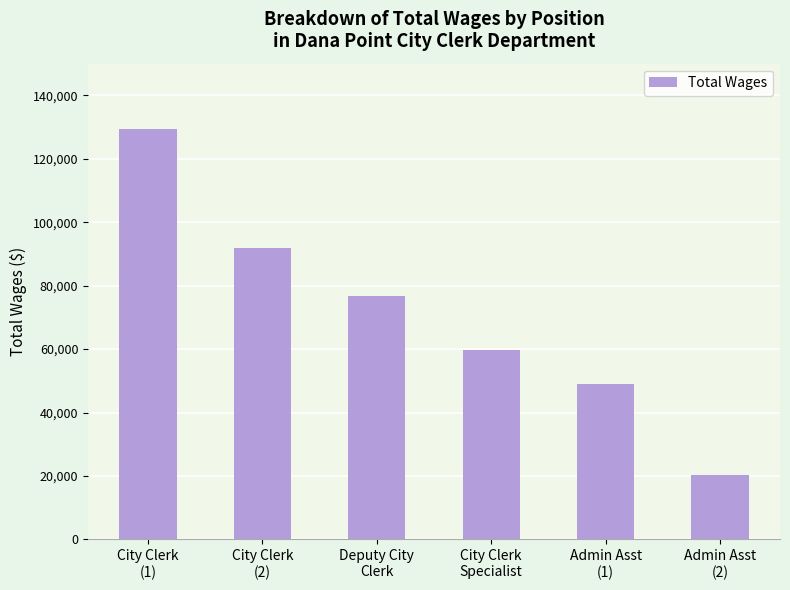

At which label does the data first exceed 76844?

City Clerk
(1)